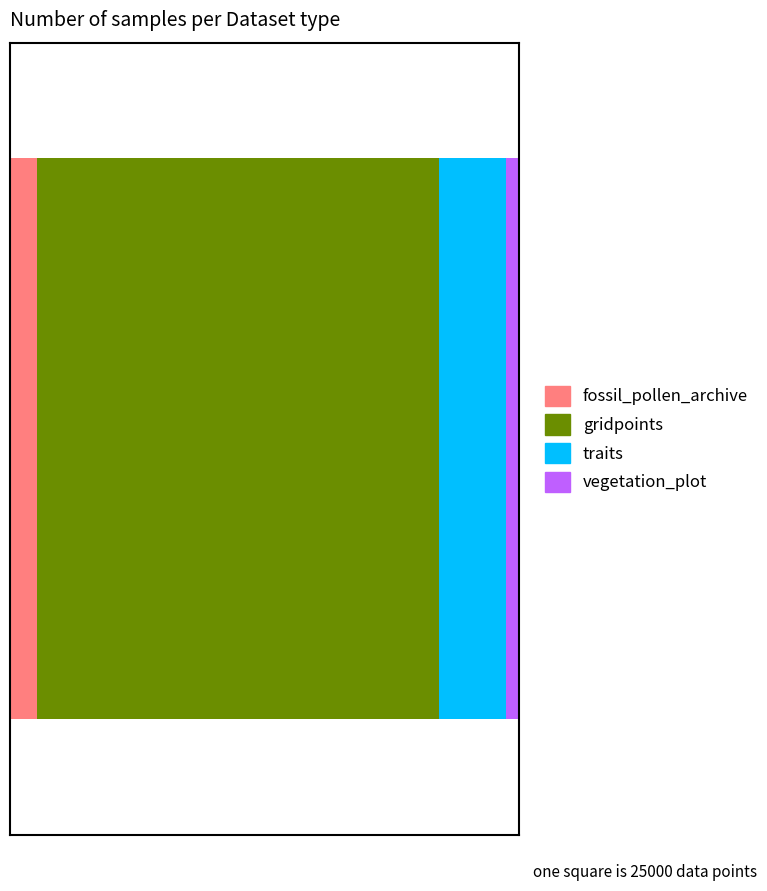

What are all the series names shown in the legend?

fossil_pollen_archive, gridpoints, traits, vegetation_plot